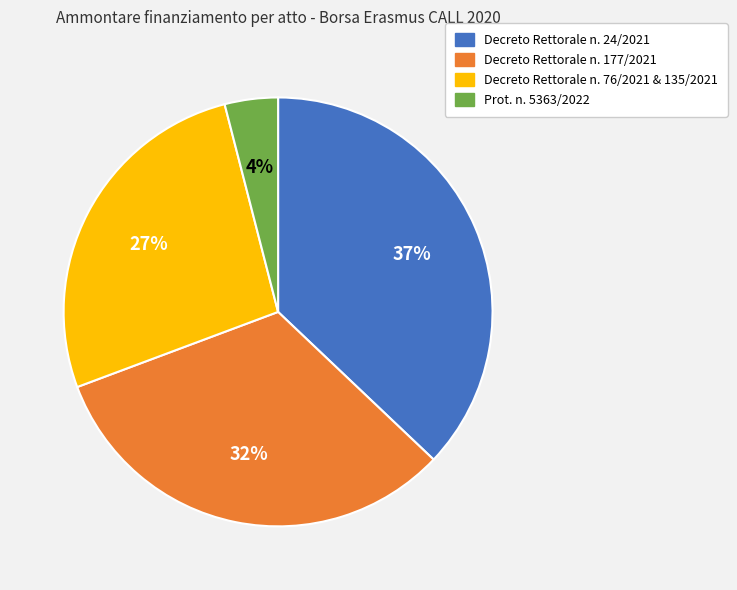

How many segments does this pie chart have?

4